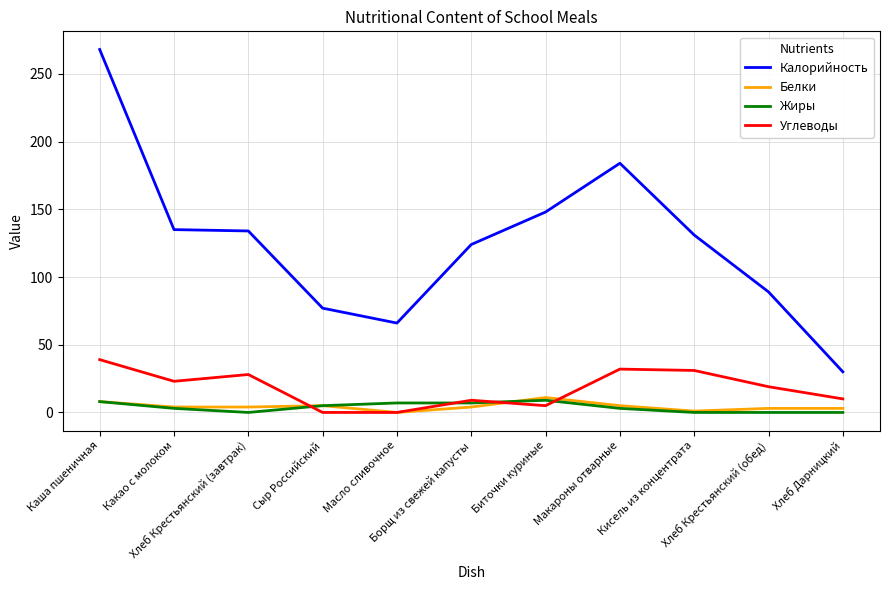

The Белки series shows 5 at Сыр Российский. True or false?

True